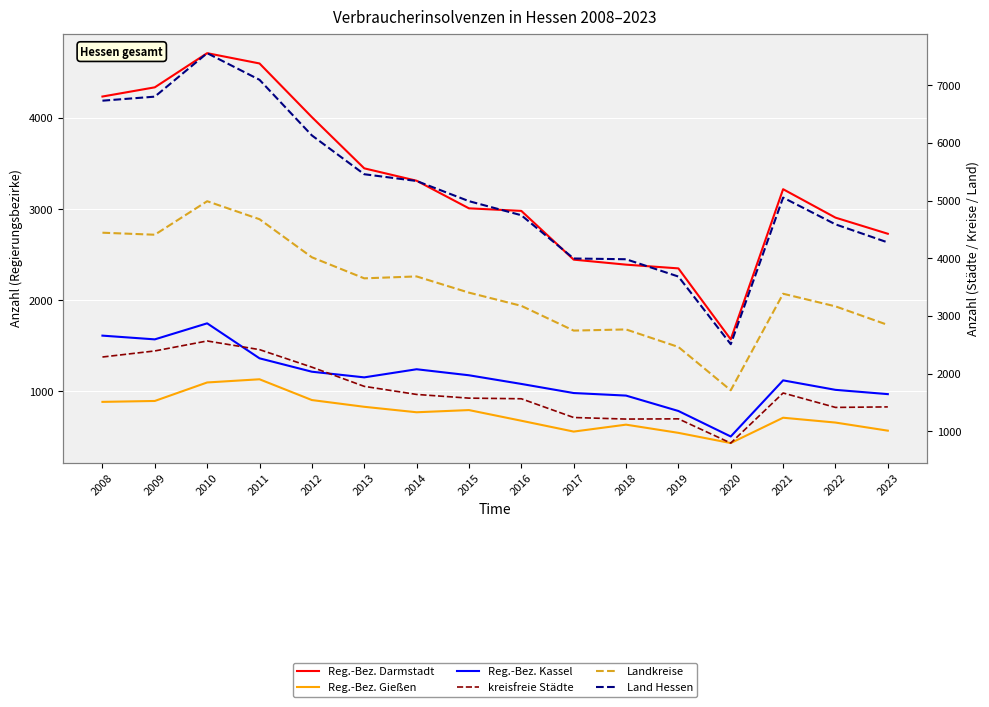

The value of Reg.-Bez. Gießen at 2017 is 559. True or false?

True